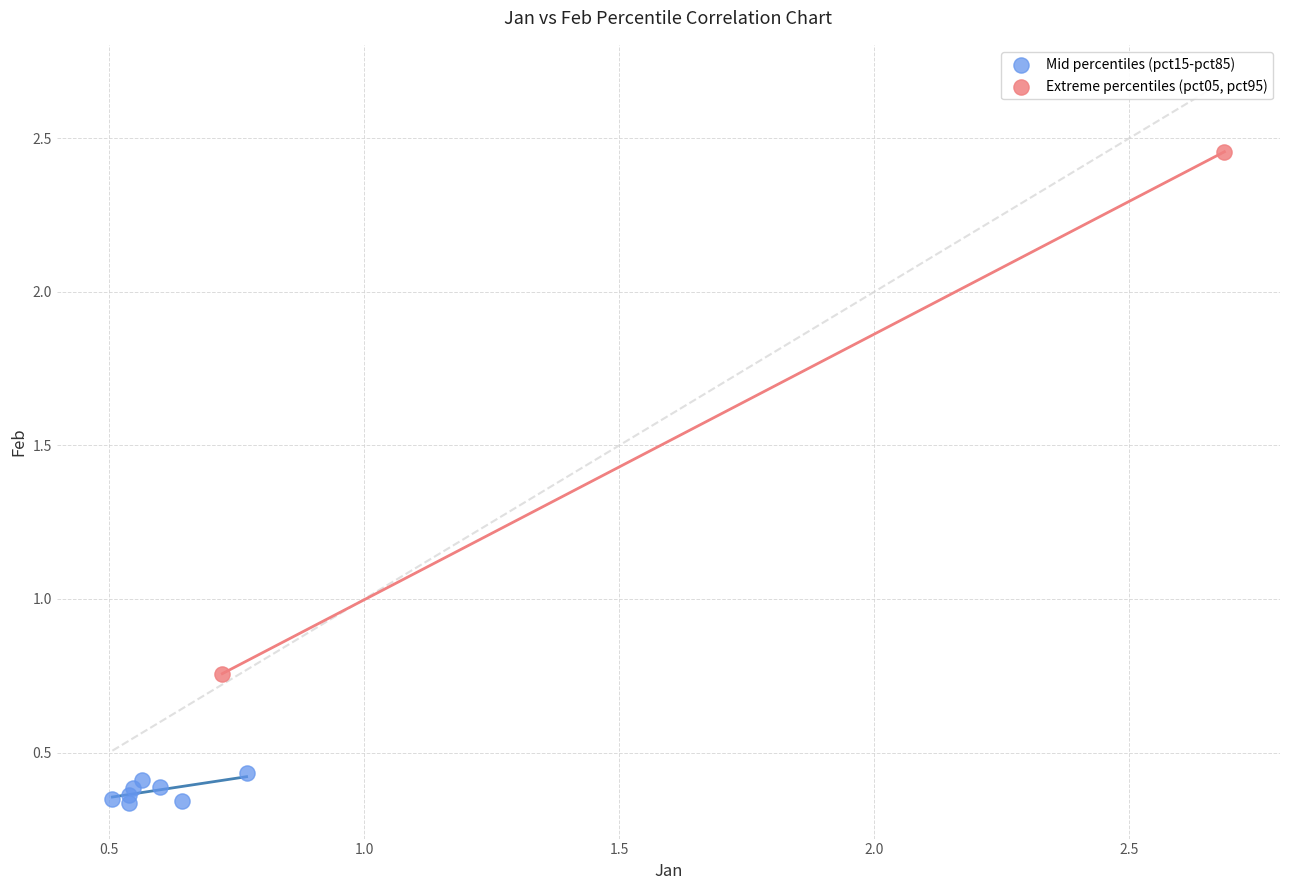

What are all the series names shown in the legend?

Mid percentiles (pct15-pct85), Extreme percentiles (pct05, pct95)